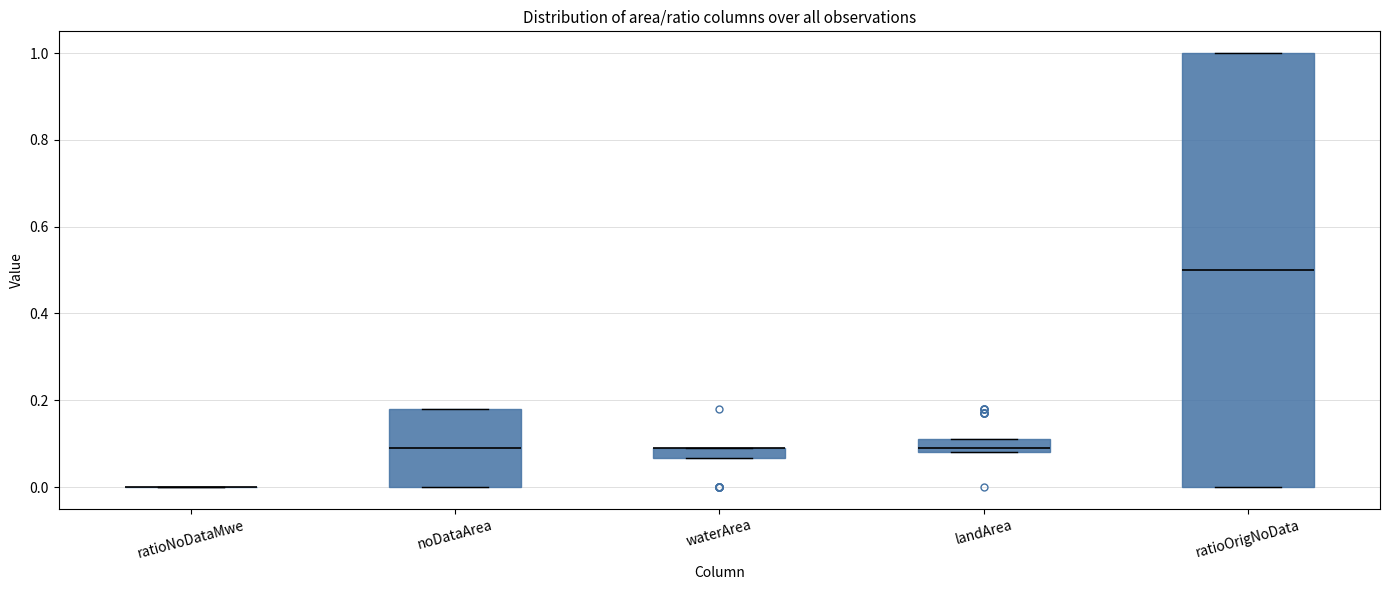

Which box is the tallest, from its lower edge to its upper edge?

ratioOrigNoData